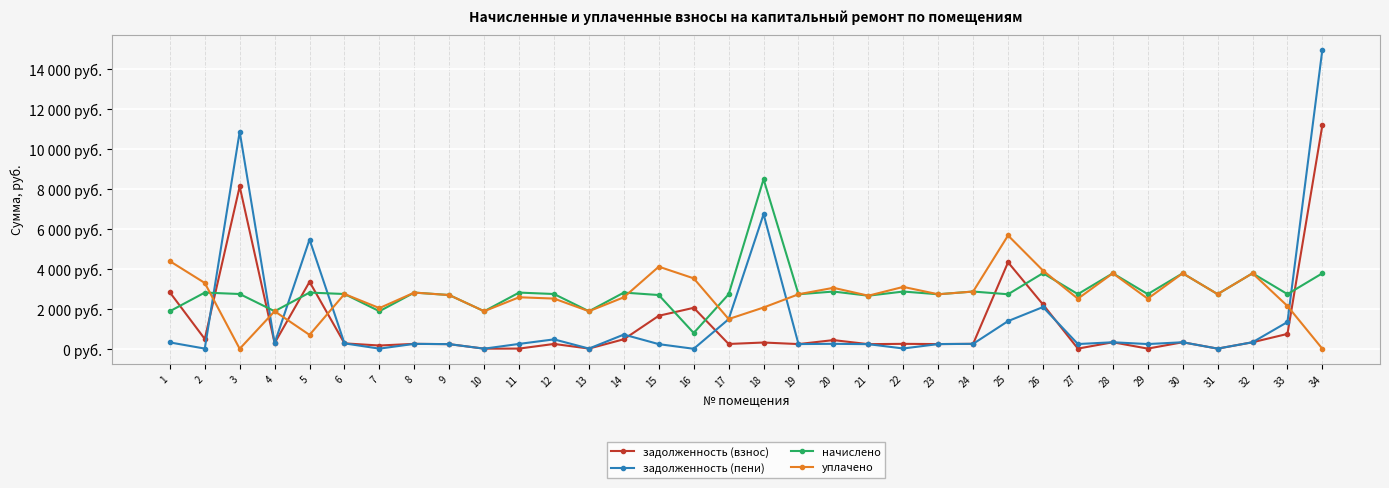

How many intersections are there between начислено and задолженность (пени)?

5